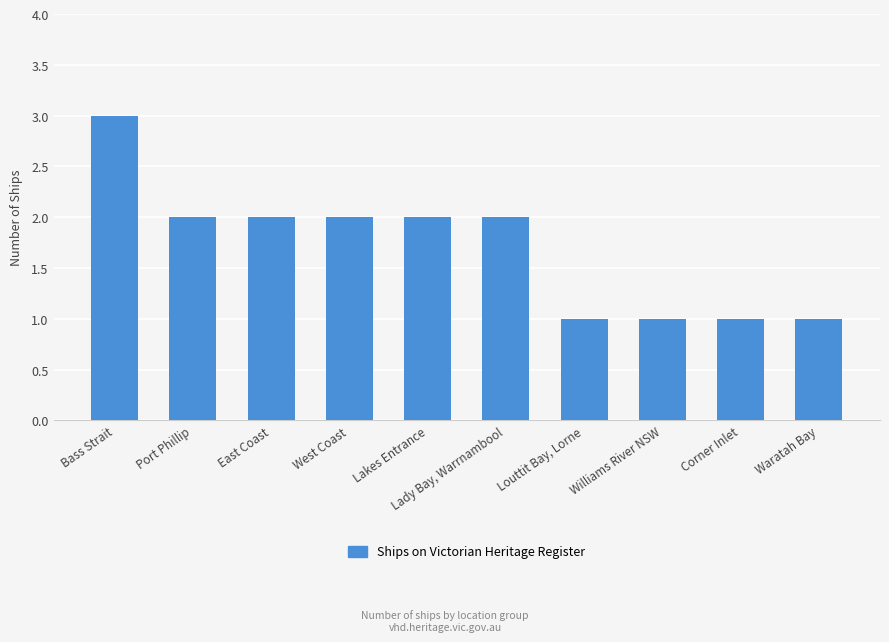

What is the value of the 5th bar from the left?

2